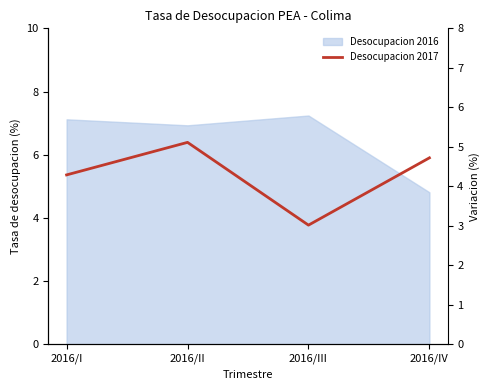

What is the difference between the second highest and second lowest values?

0.5